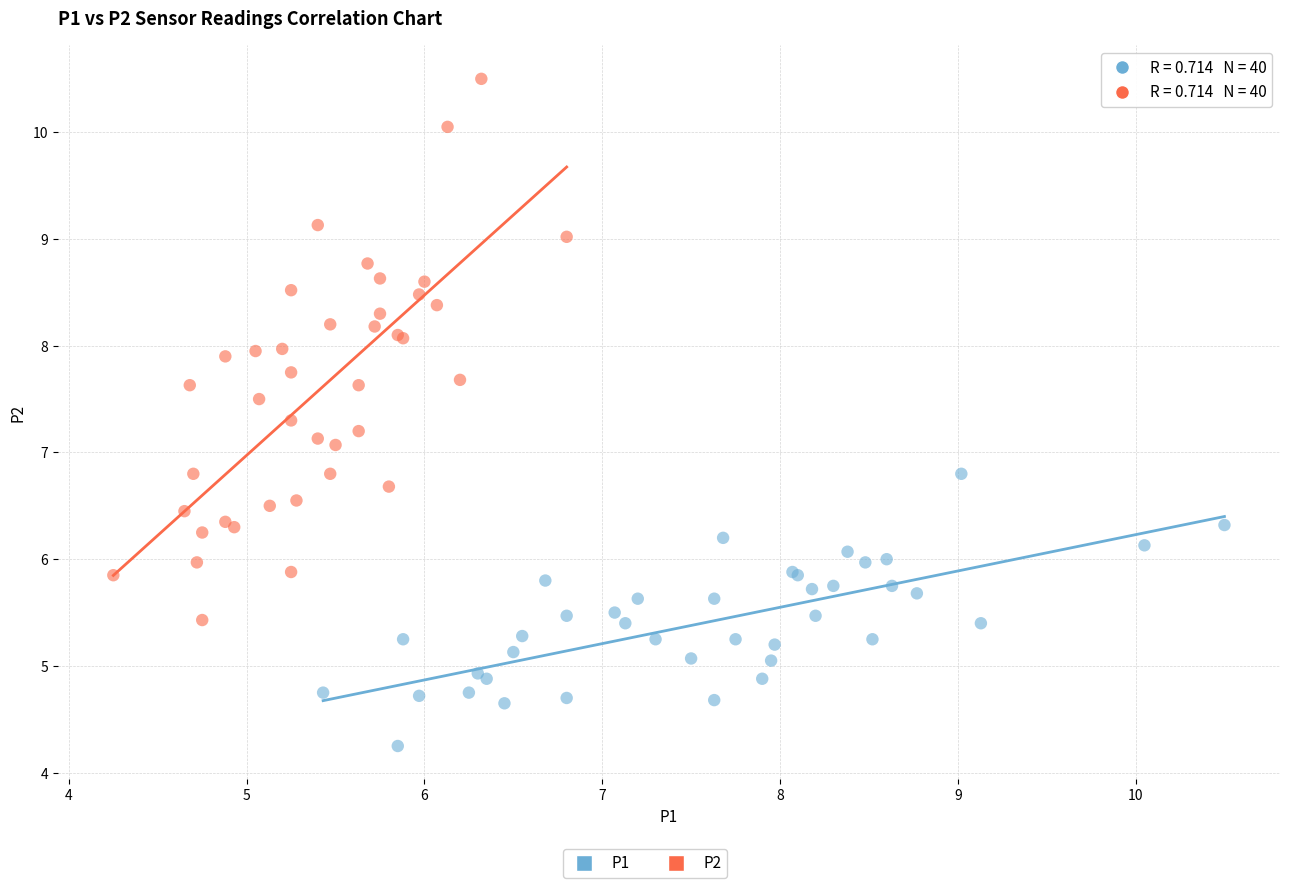

Which series has the largest Y range (max minus min)?

P2